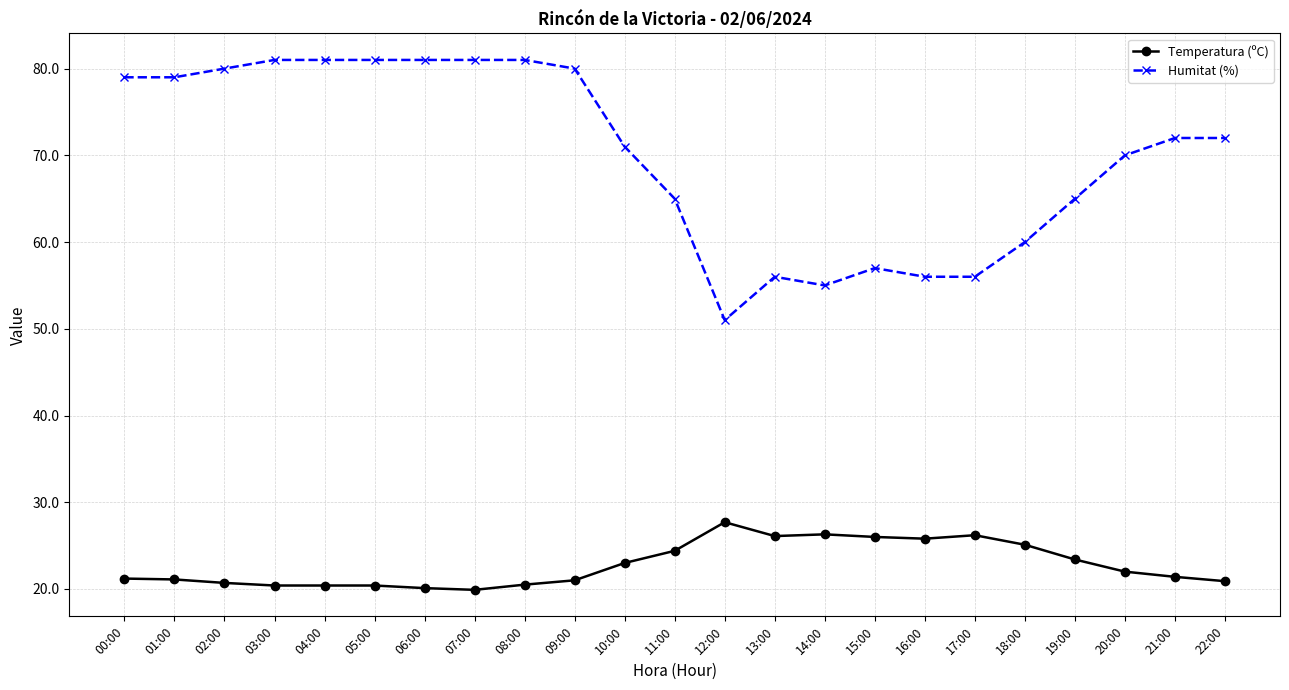

Count the number of categories in the chart.

23